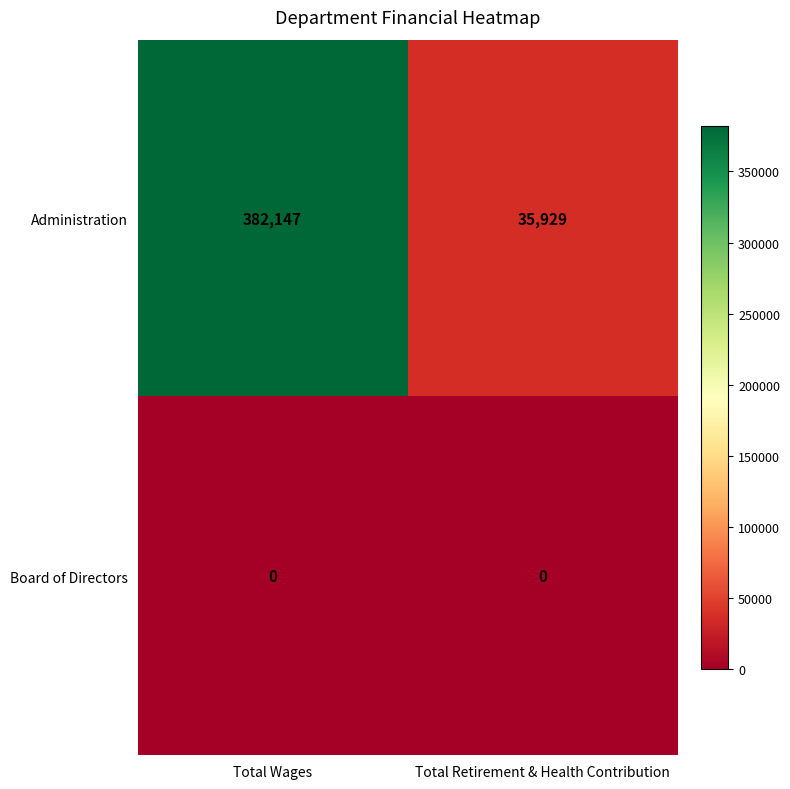

Which series has the largest total across all categories?

Administration